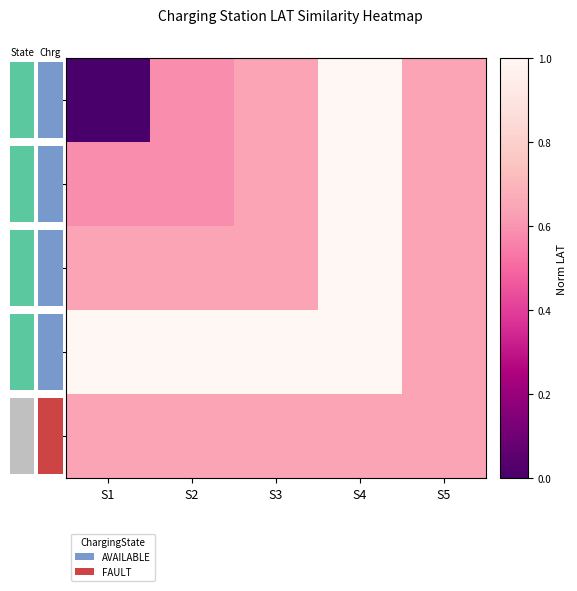

Reading right to left, extract all data points from this chart.

S1: S5=0.6	S4=1.0	S3=0.6	S2=0.6	S1=0.0
S2: S5=0.6	S4=1.0	S3=0.6	S2=0.6	S1=0.6
S3: S5=0.6	S4=1.0	S3=0.6	S2=0.6	S1=0.6
S4: S5=0.6	S4=1.0	S3=1.0	S2=1.0	S1=1.0
S5: S5=0.6	S4=0.6	S3=0.6	S2=0.6	S1=0.6